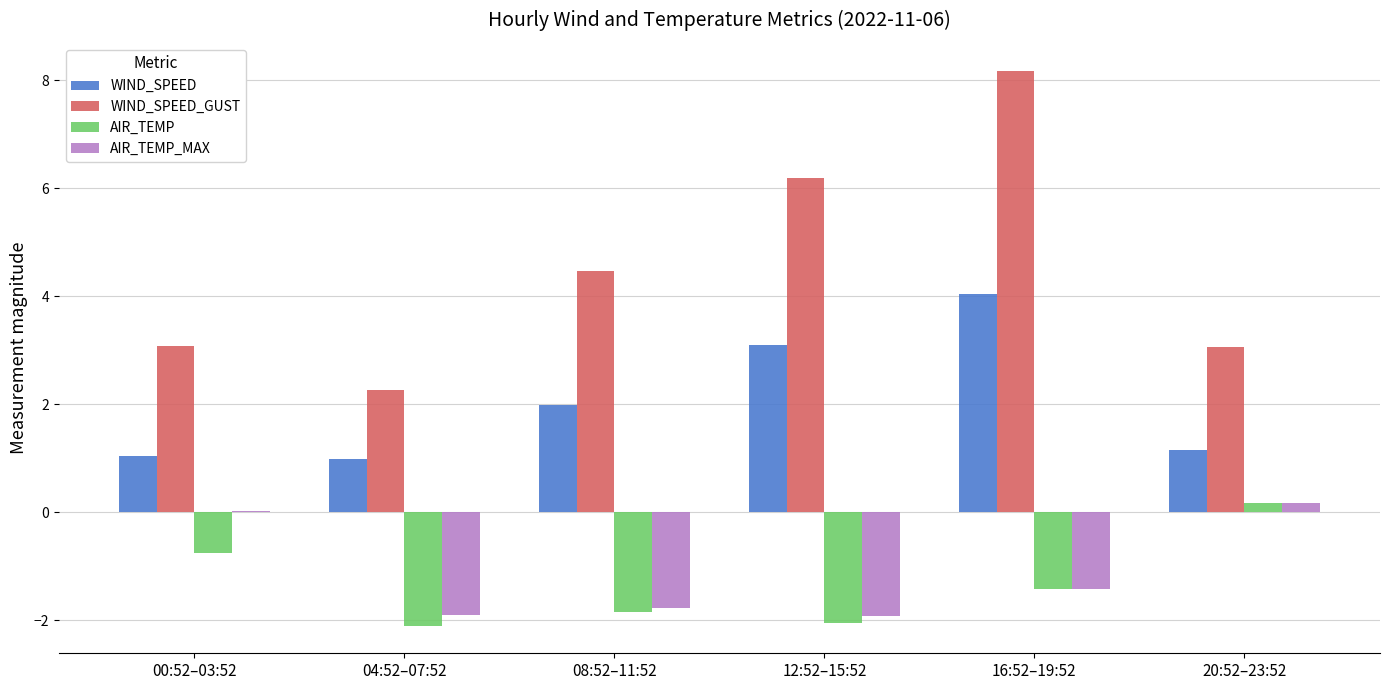

Where is AIR_TEMP nearest to the value 0?

20:52–23:52